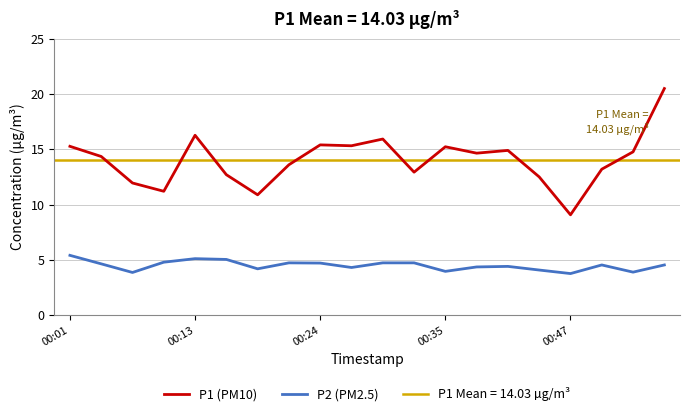

True or false: P2 (PM2.5) has more than 0 interior local peaks.

True